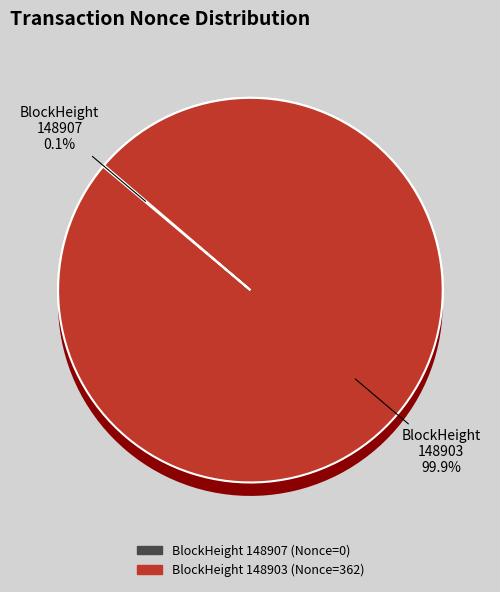

Rank the categories by value from lowest to highest.

148907, 148903